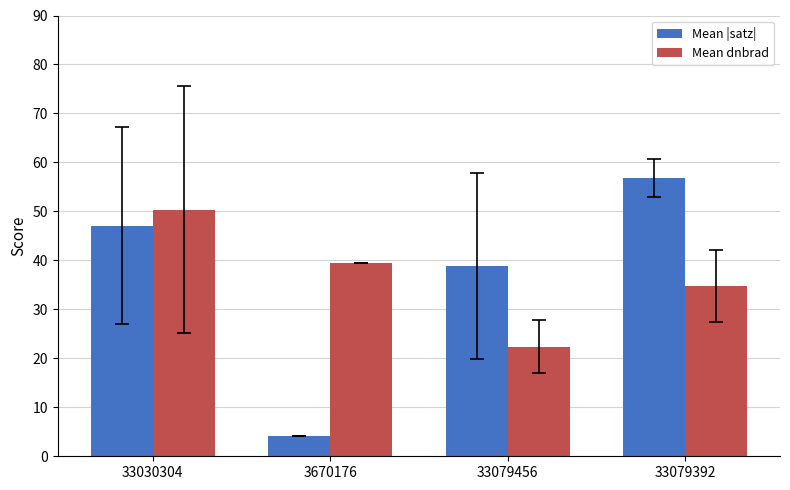

Rank the categories by Mean dnbrad value from highest to lowest.

33030304, 3670176, 33079392, 33079456